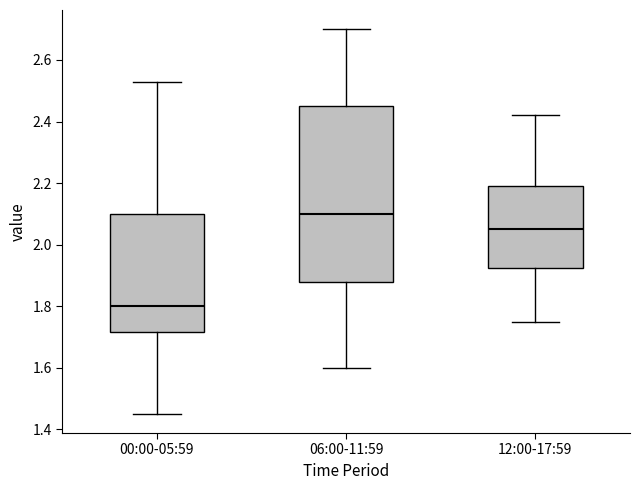

Where does the lower whisker of the box for 12:00-17:59 end on the y-axis? The values are not printed on the chart, so give them approximately, as read against the axis.

1.76